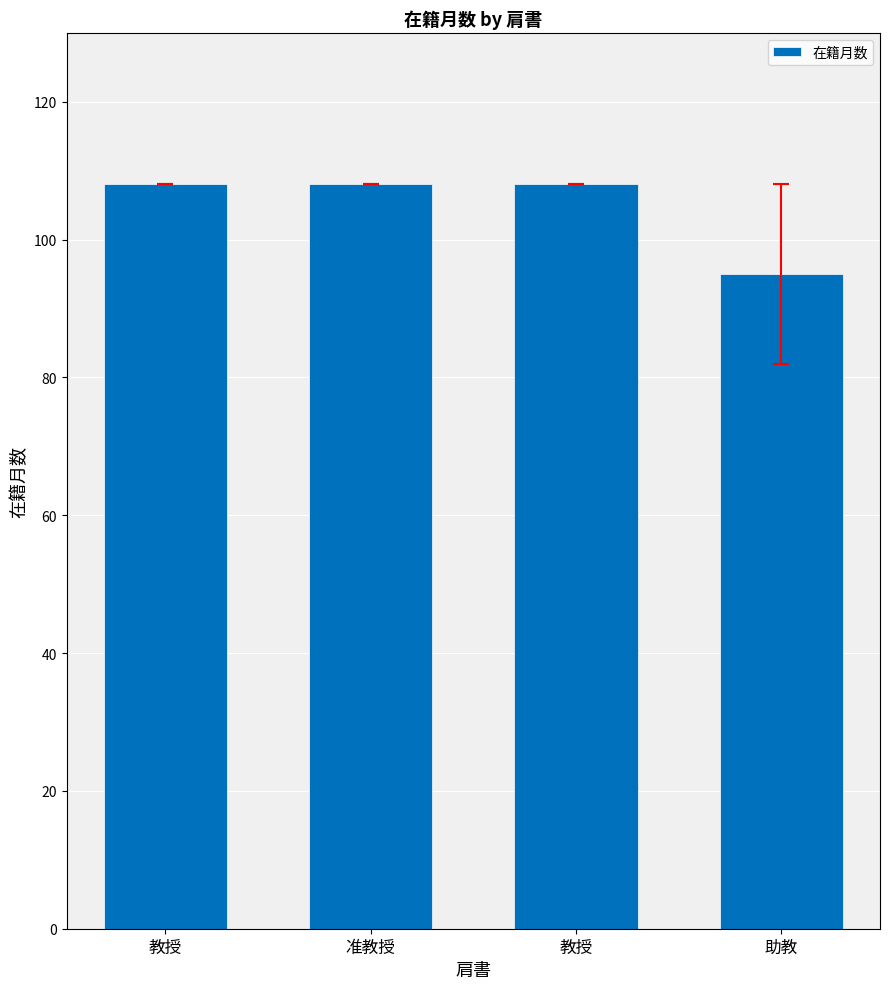

The chart shows a value of 56 at 教授. True or false?

False